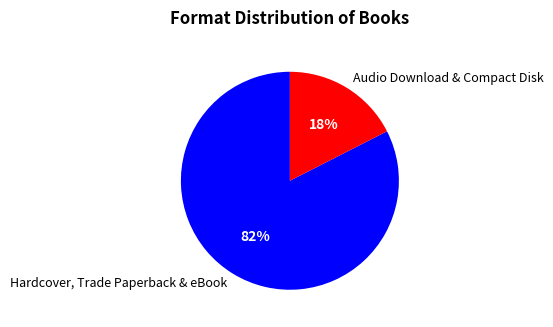

Rank the categories by value from highest to lowest.

Hardcover, Trade Paperback & eBook, Audio Download & Compact Disk